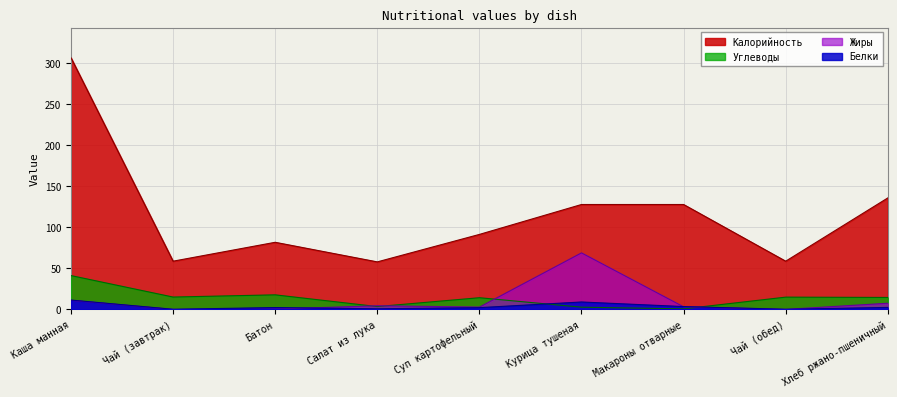

What position from the right is Хлеб ржано-пшеничный?

1